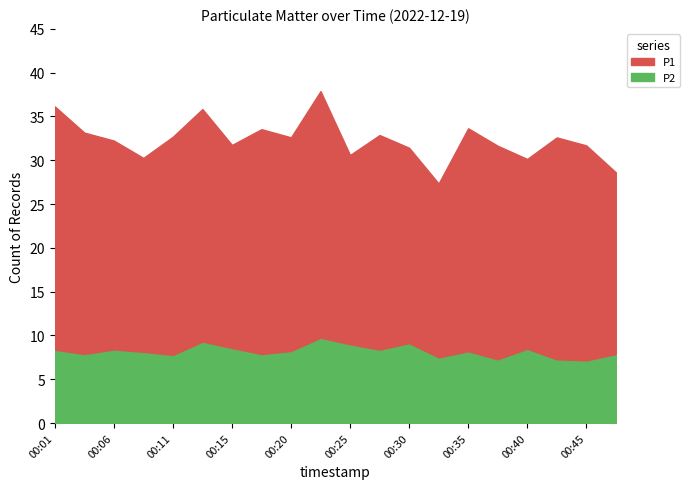

Where is P1 nearest to the value 24?

00:06